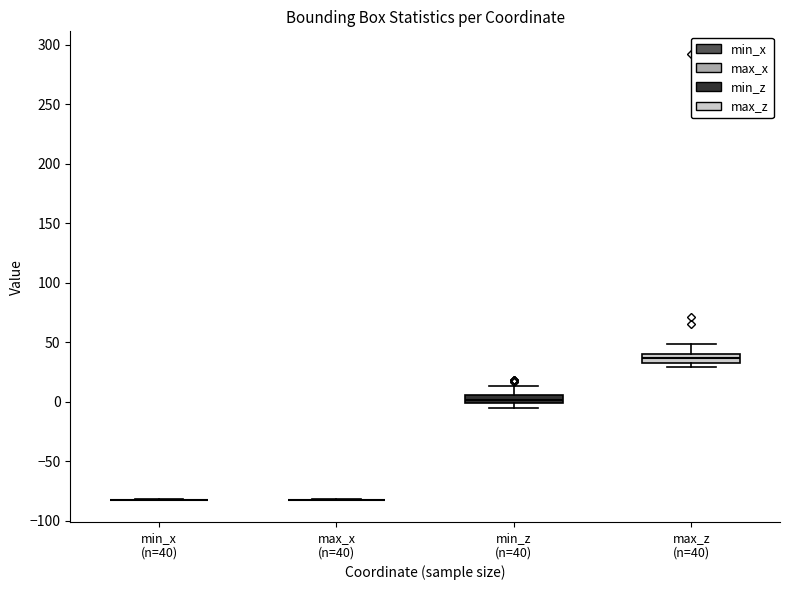

Where is the lower edge of the box for max_z (n=40) on the y-axis? The values are not printed on the chart, so give them approximately, as read against the axis.

30